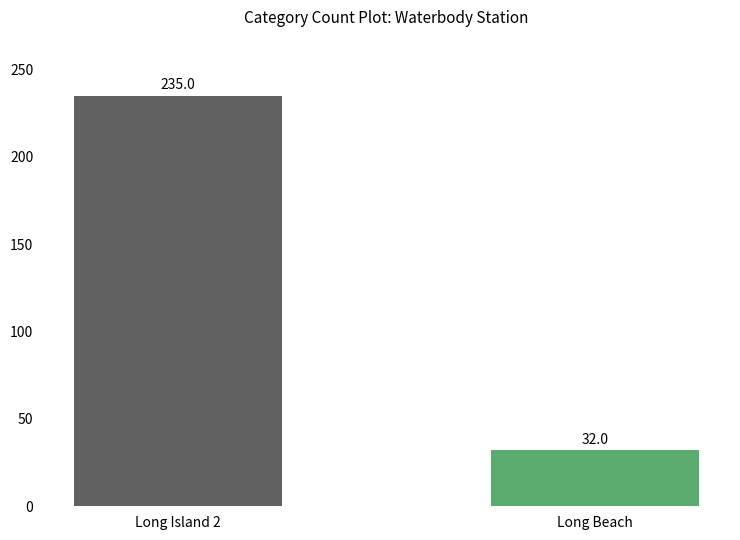

True or false: the data shows 130 at Long Island 2.

False